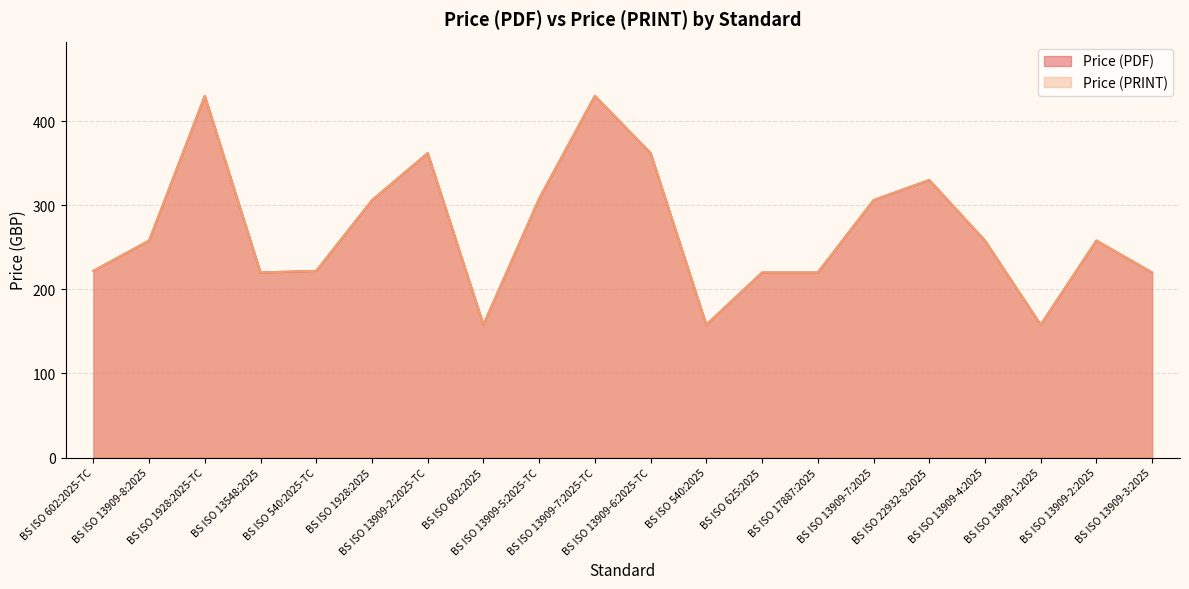

How many values in the Price (PDF) series are below 258?

9